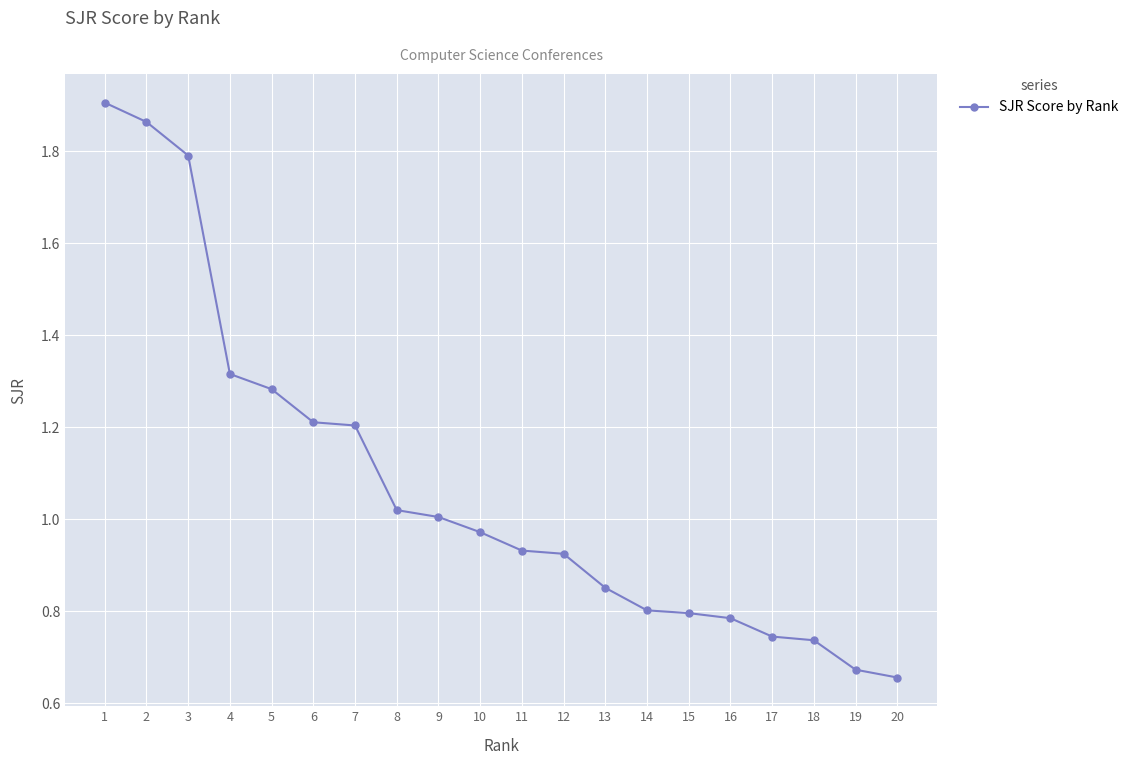

Does the chart display data point markers on the line(s)?

Yes